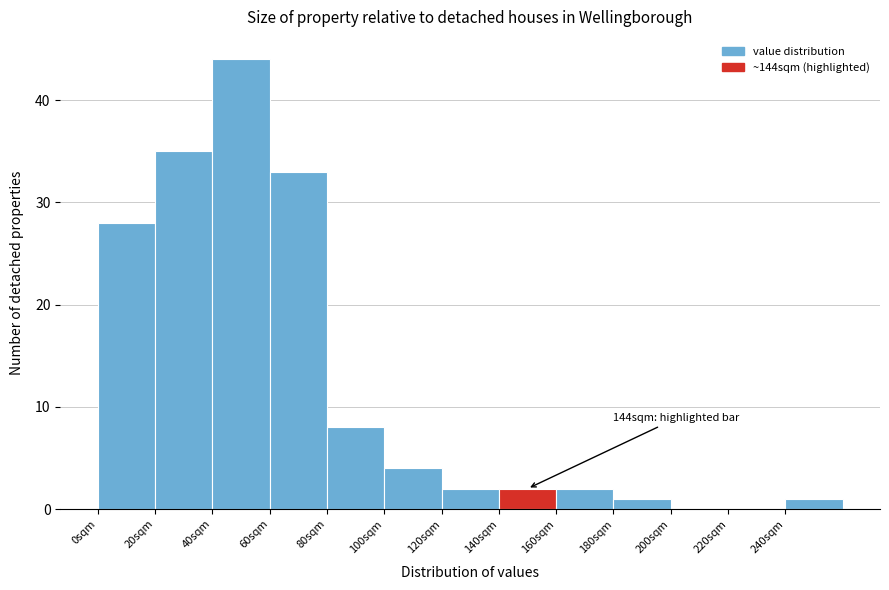

Which range on the x-axis has the tallest bar?

40 to 60